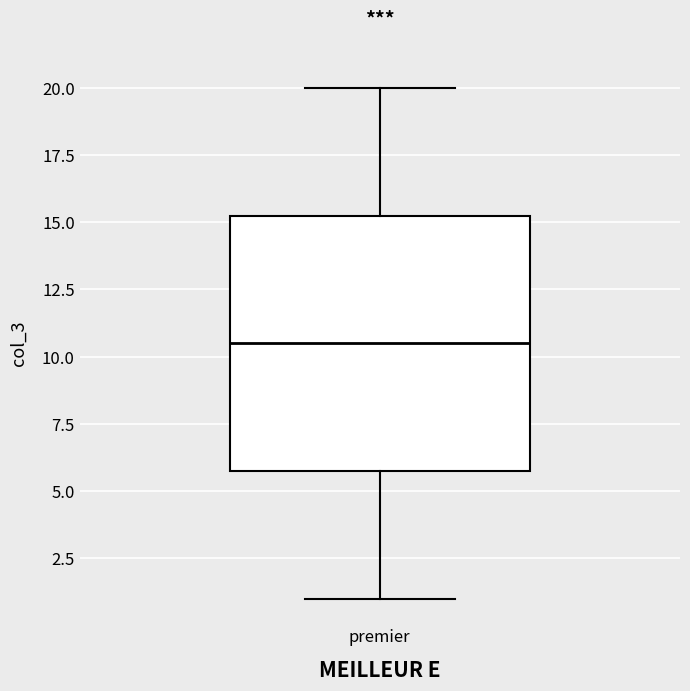

Transcribe this box plot: give where the median line is, the range the box spans, and where the two whiskers end, as read against the y-axis. The values are not printed on the chart, so give them approximately, as read against the axis.

median 10.5, box 6.0 to 15.5, whiskers 1.0 to 20.0